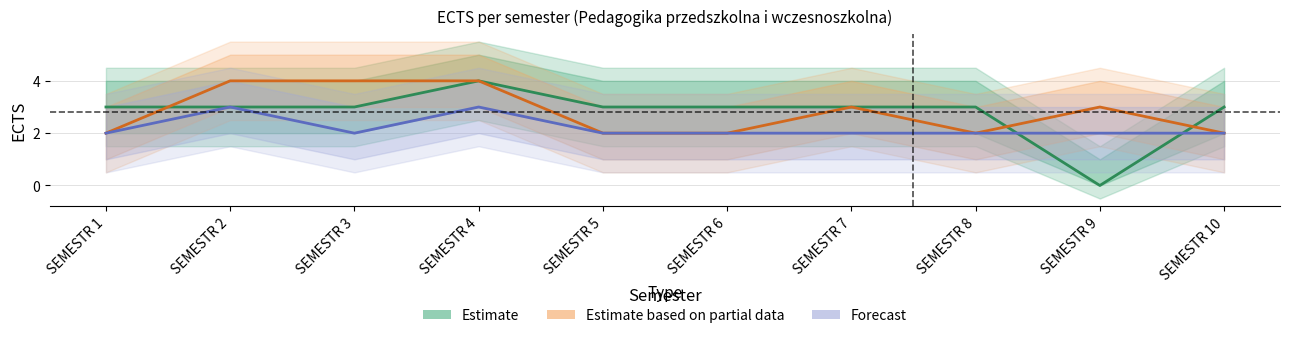

At which label does Forecast reach its minimum?

SEMESTR 1